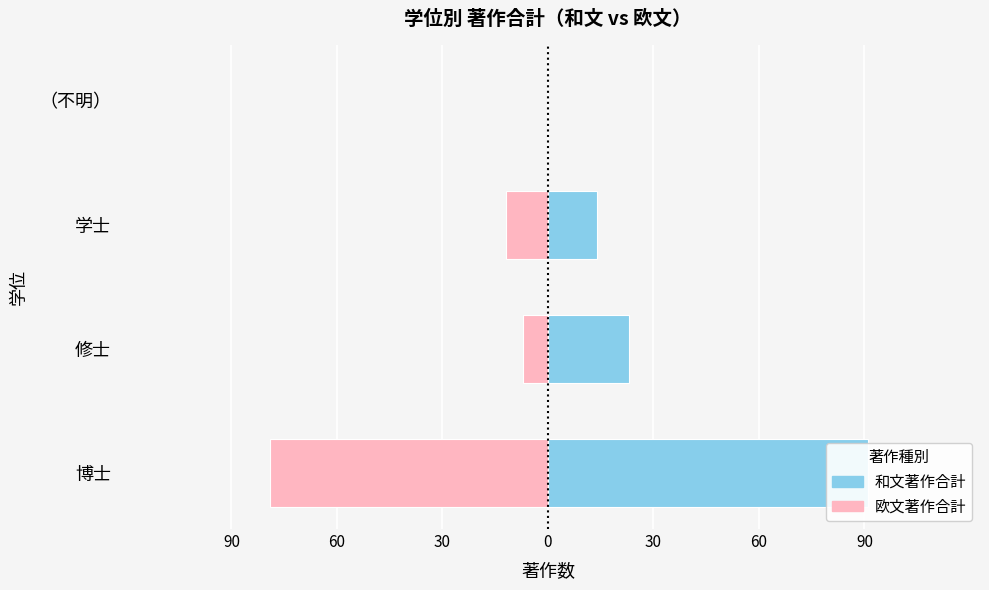

How many data points in 和文著作合計 are above 23?

1